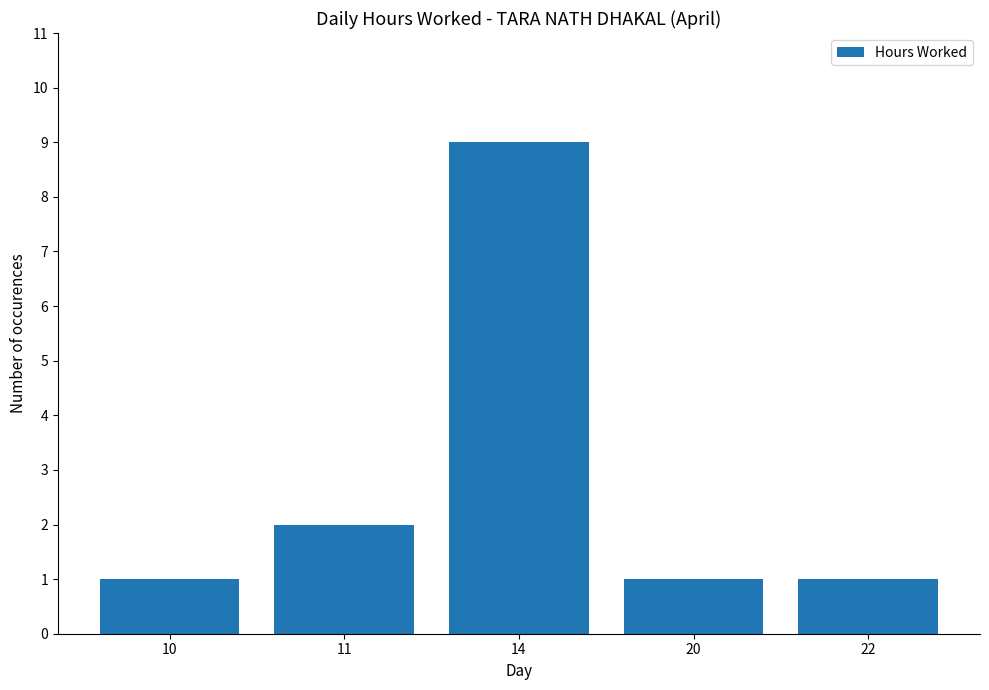

Approximately how many times larger is the value at 10 compared to 11?

0.5